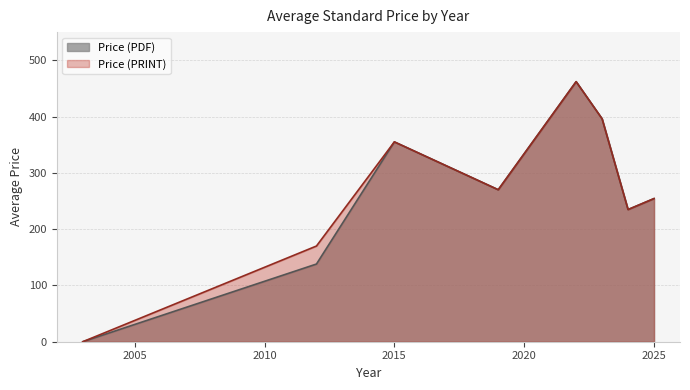

True or false: Price (PDF) has a value of 426.5 at 2025.

False